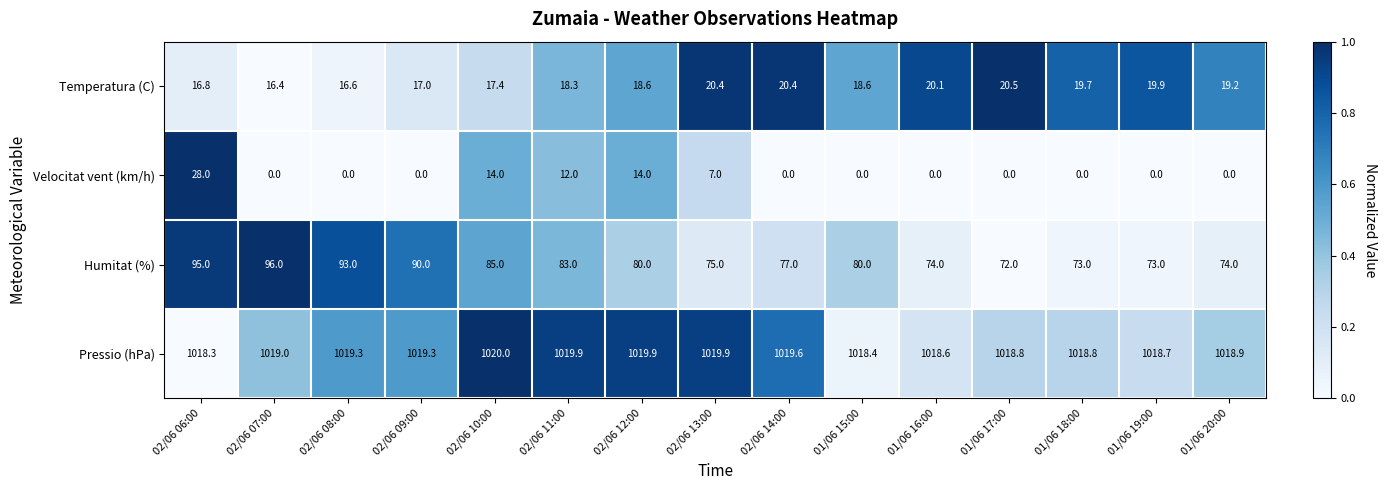

What is the maximum value for Temperatura (C)?

20.5